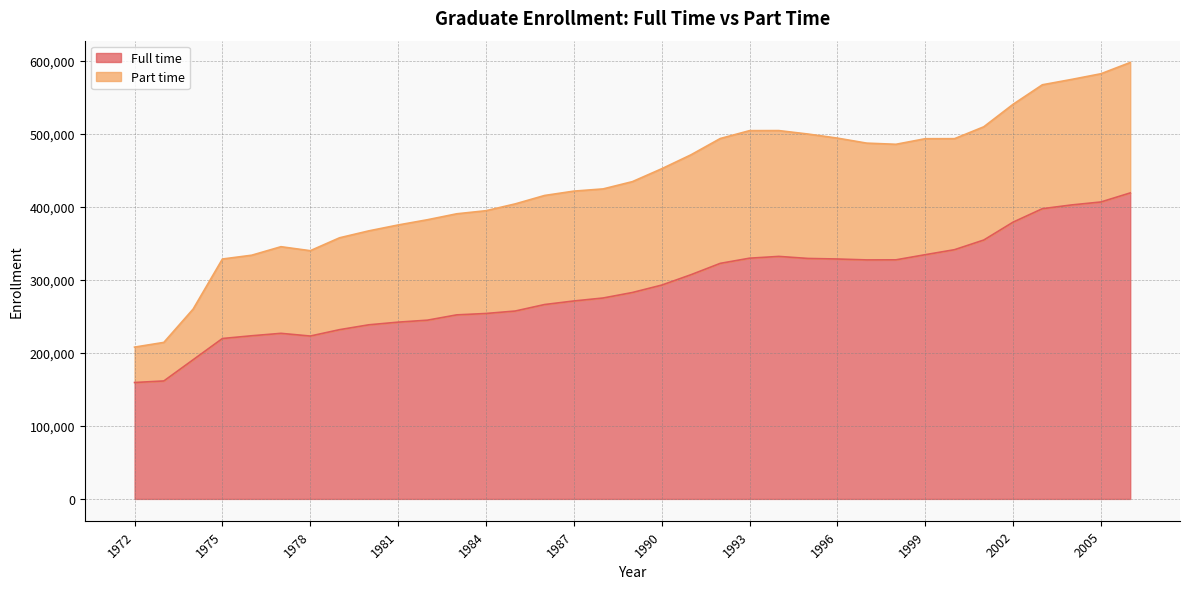

True or false: the data shows 546699 at 2002.

False